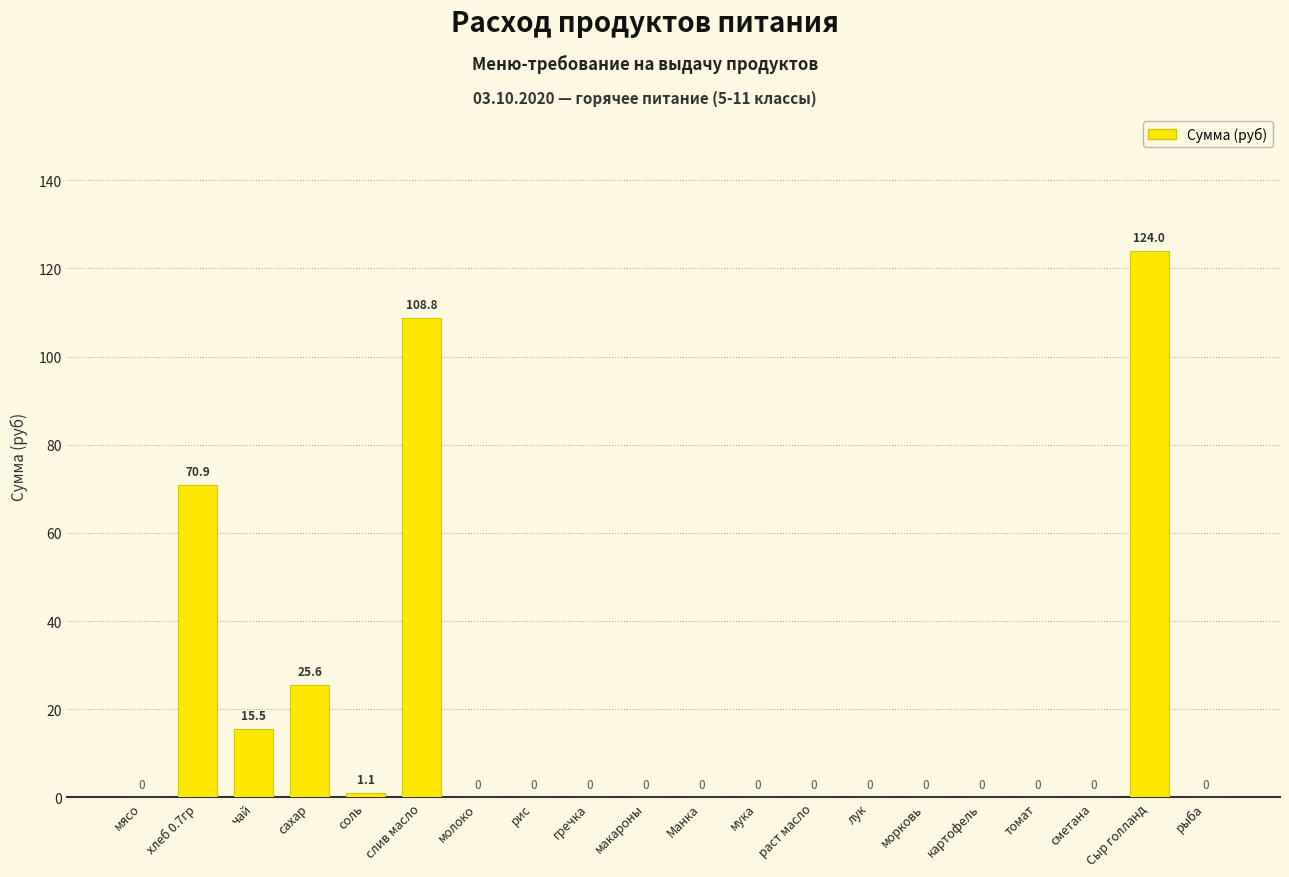

At which category does the chart reach its peak across all series?

Сыр голланд